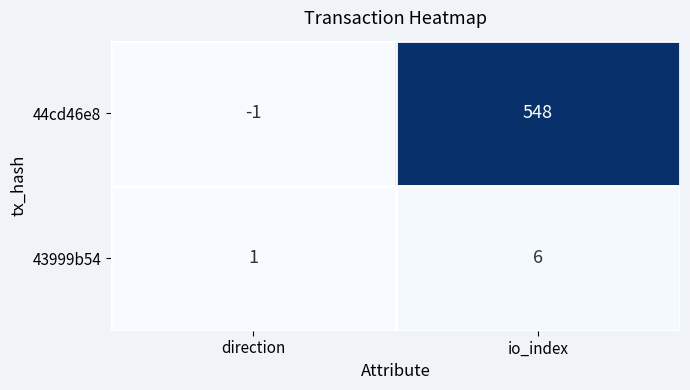

The 43999b54 series shows 11 at io_index. True or false?

False